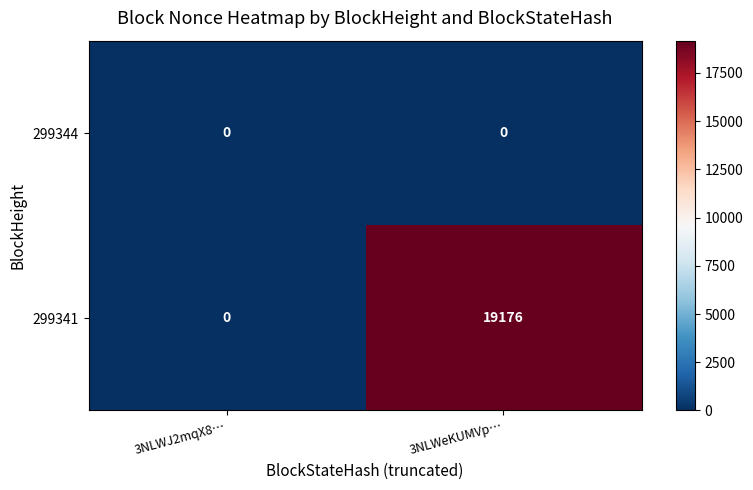

Rank the series at 3NLWeKUMVp… from lowest to highest value.

299344, 299341